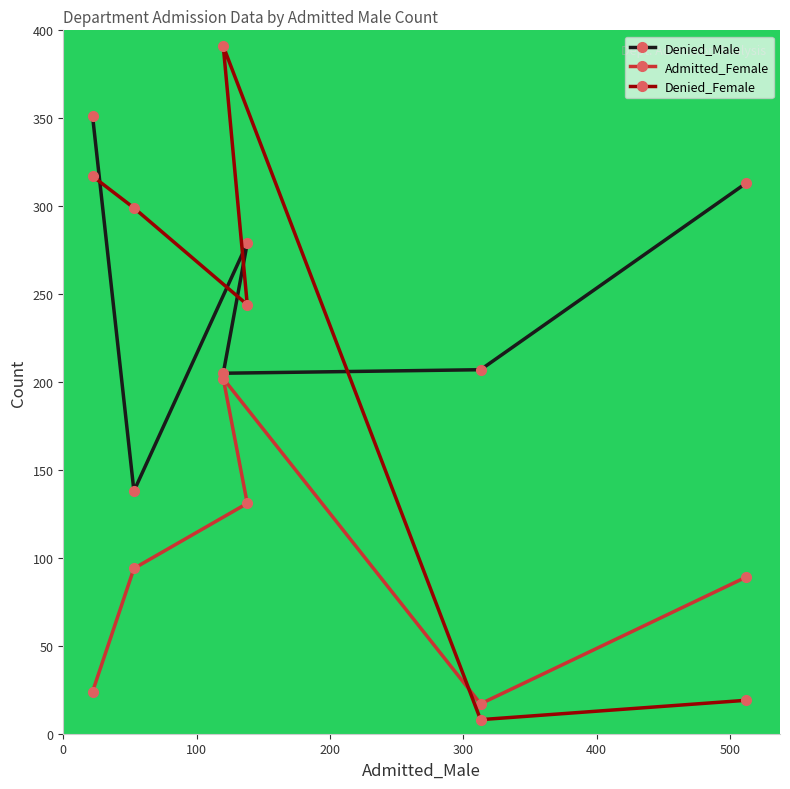

Which series has the widest spread of values?

Denied_Female